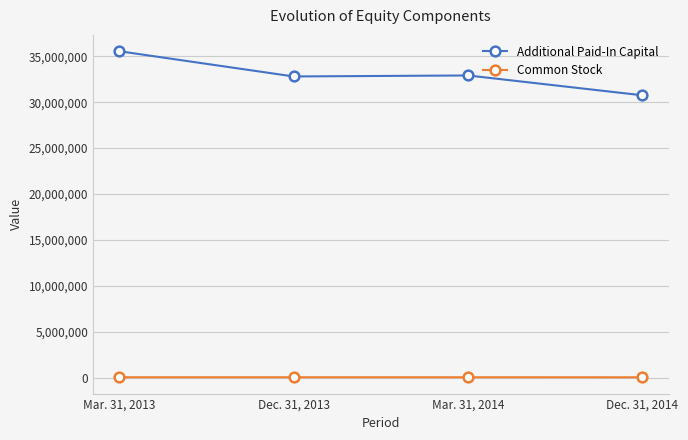

Is the value of Additional Paid-In Capital at Mar. 31, 2013 greater than the value of Common Stock at Mar. 31, 2014?

Yes